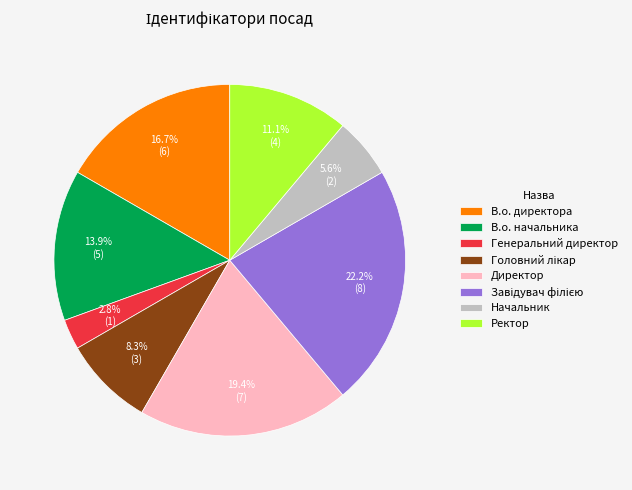

Approximately how many times larger is the value at В.о. начальника compared to Генеральний директор?

5.0